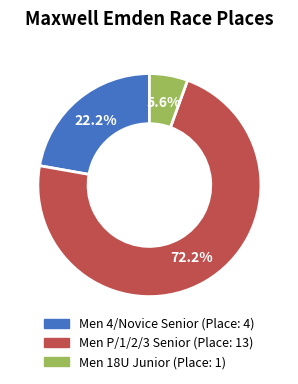

Does any single category account for the majority?

Yes